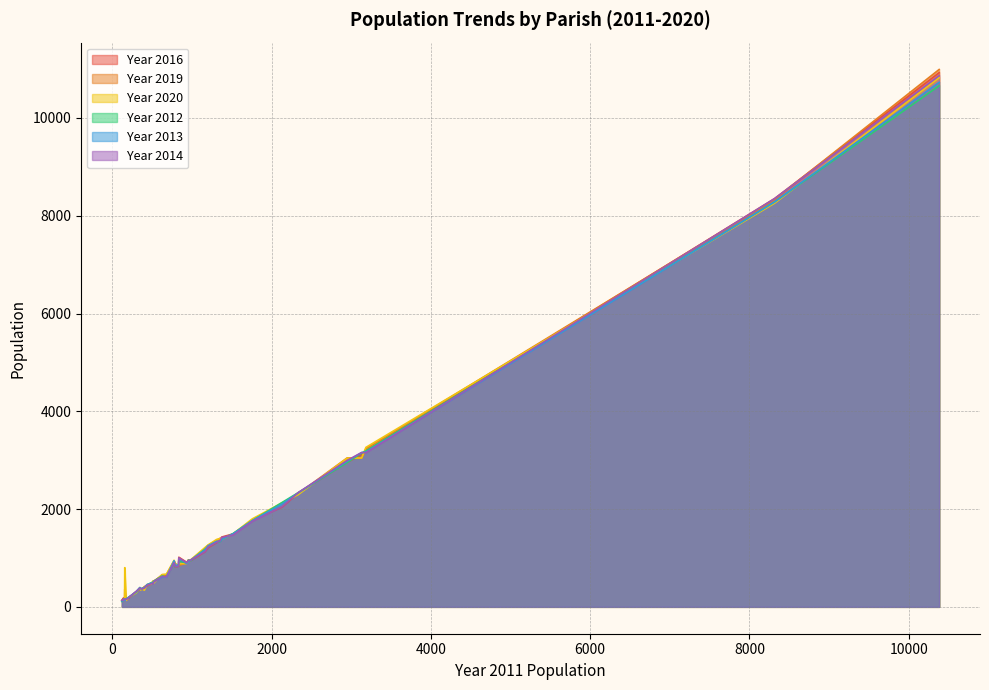

True or false: Year 2016 has a value of 1234 at 3184.

False